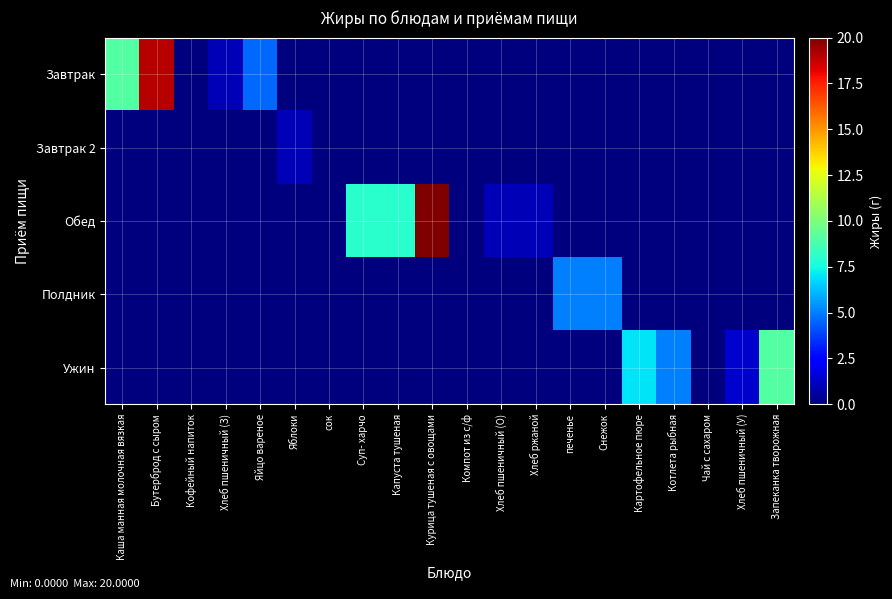

Rank the series at Каша манная молочная вязкая from highest to lowest value.

Завтрак, Завтрак 2, Обед, Полдник, Ужин